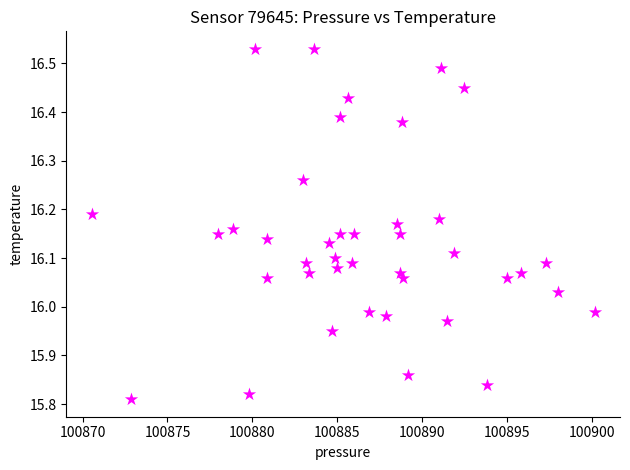

What is the range of X values (max minus min)?

29.6